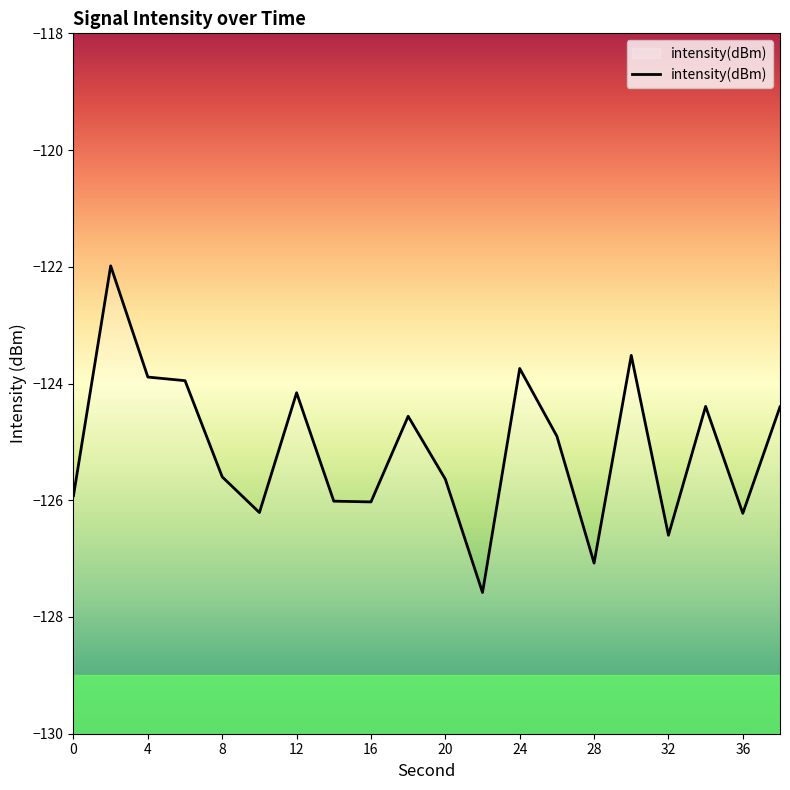

What is the minimum value shown in the chart?

-127.6